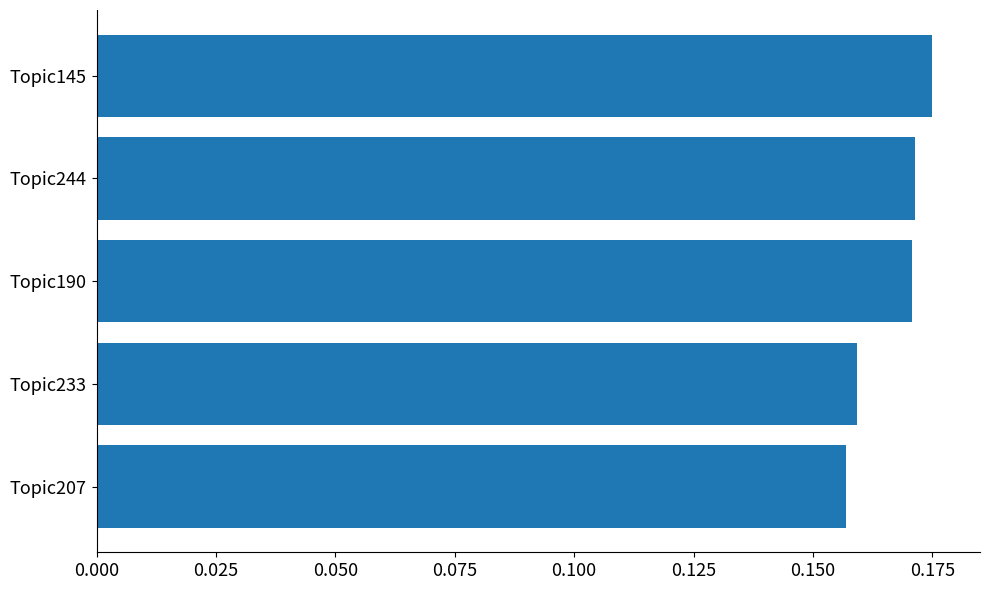

Does the chart contain stacked bars?

No